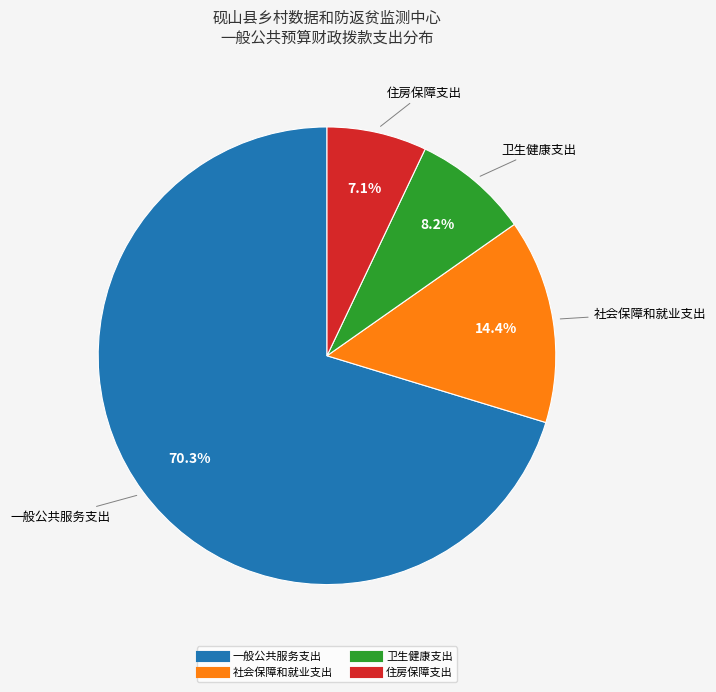

What percentage is the 一般公共服务支出 slice, to the nearest percent?

70%